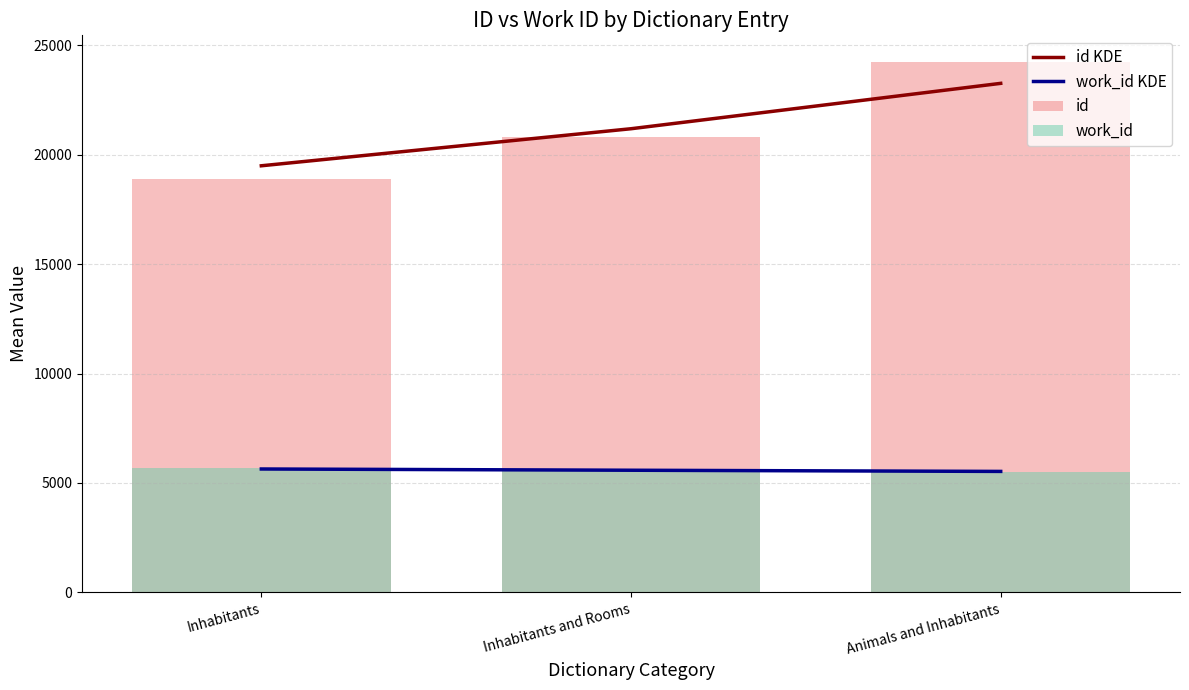

What position from the left is Inhabitants and Rooms?

2